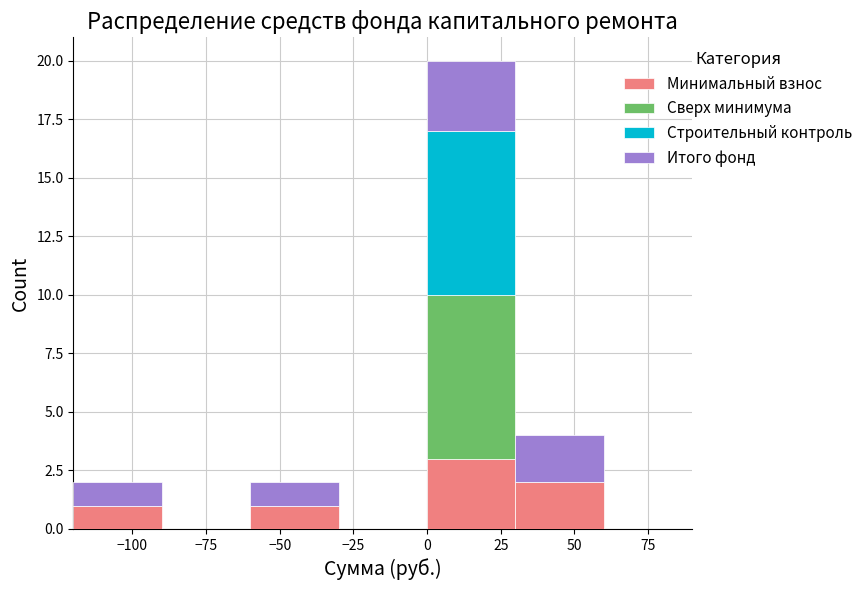

What is the total height of the stacked bar covering -120 to -90 on the x-axis? The values are not printed on the chart, so give them approximately, as read against the axis.

2